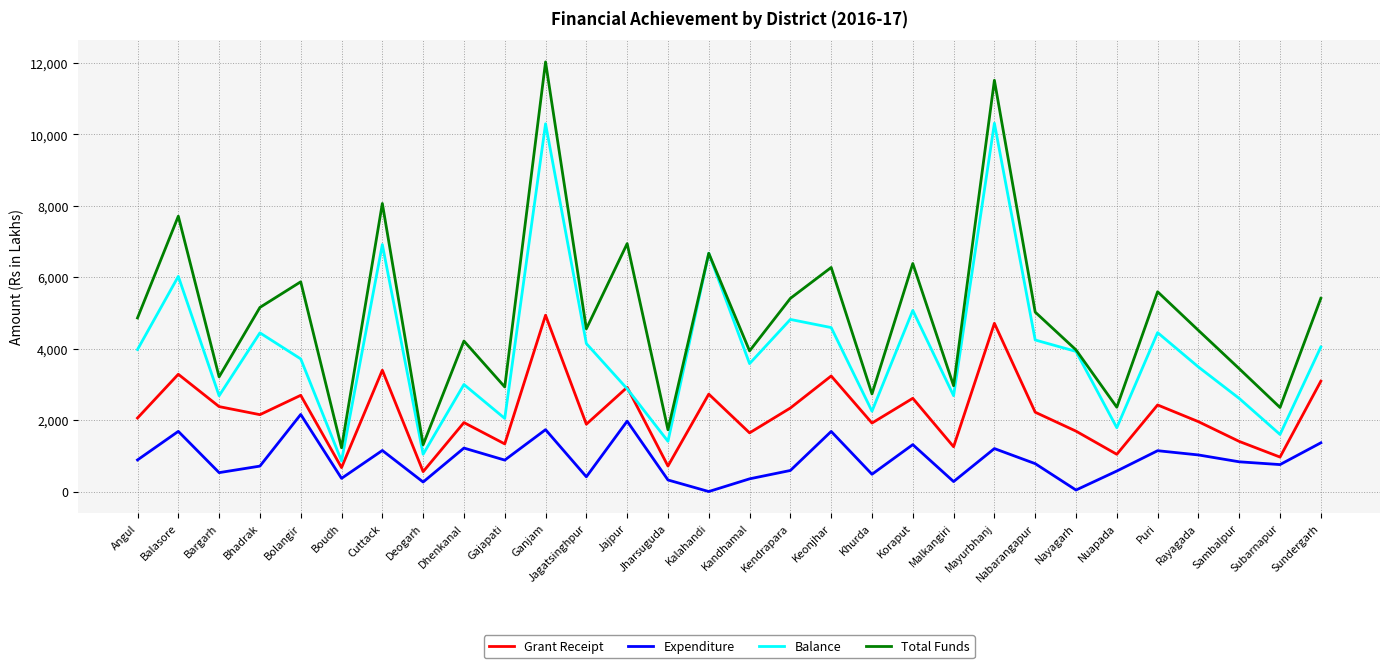

What is the difference between the maximum and second lowest values in the Balance series?

9270.1